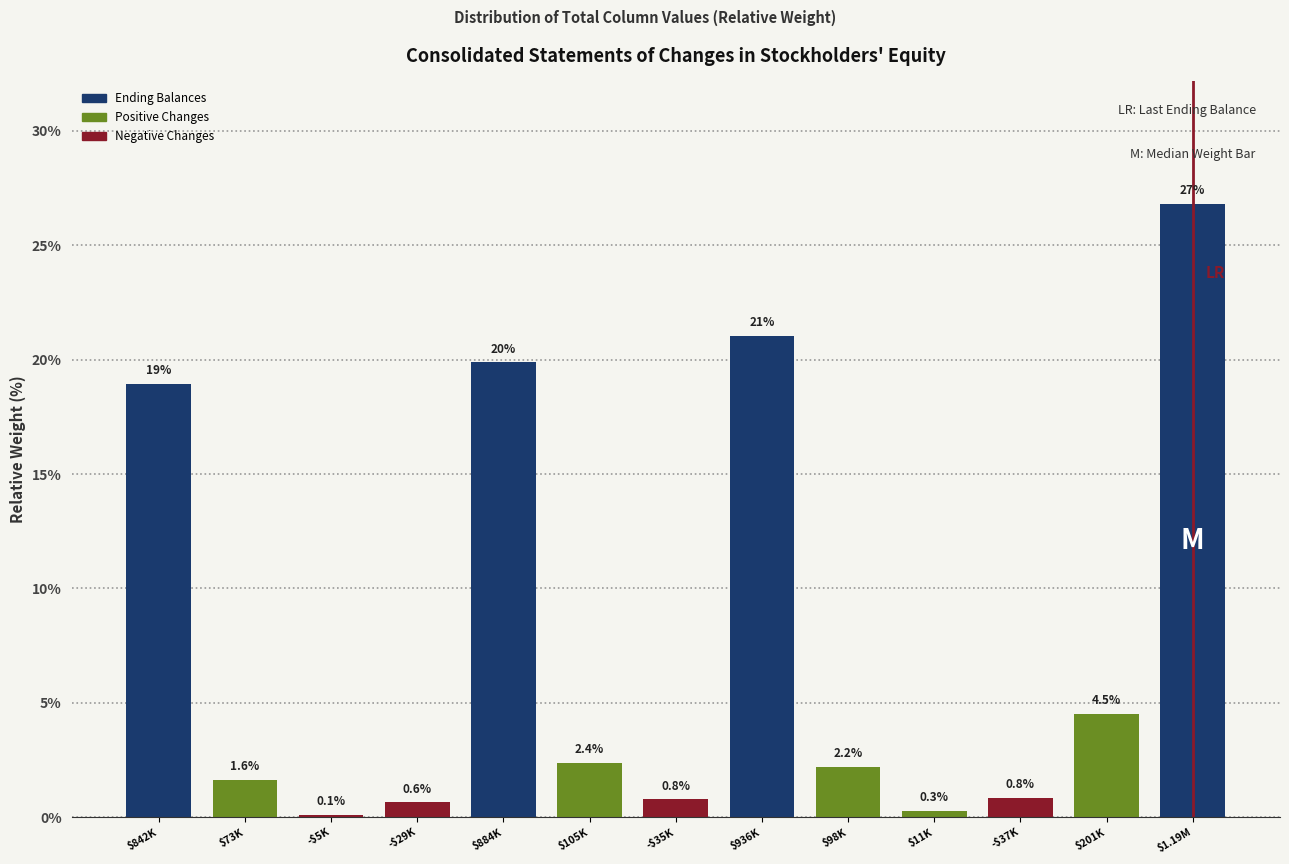

Reading right to left, list all the values displayed in this chart.

26.8	4.5	0.8	0.3	2.2	21.0	0.8	2.4	19.9	0.6	0.1	1.6	18.9